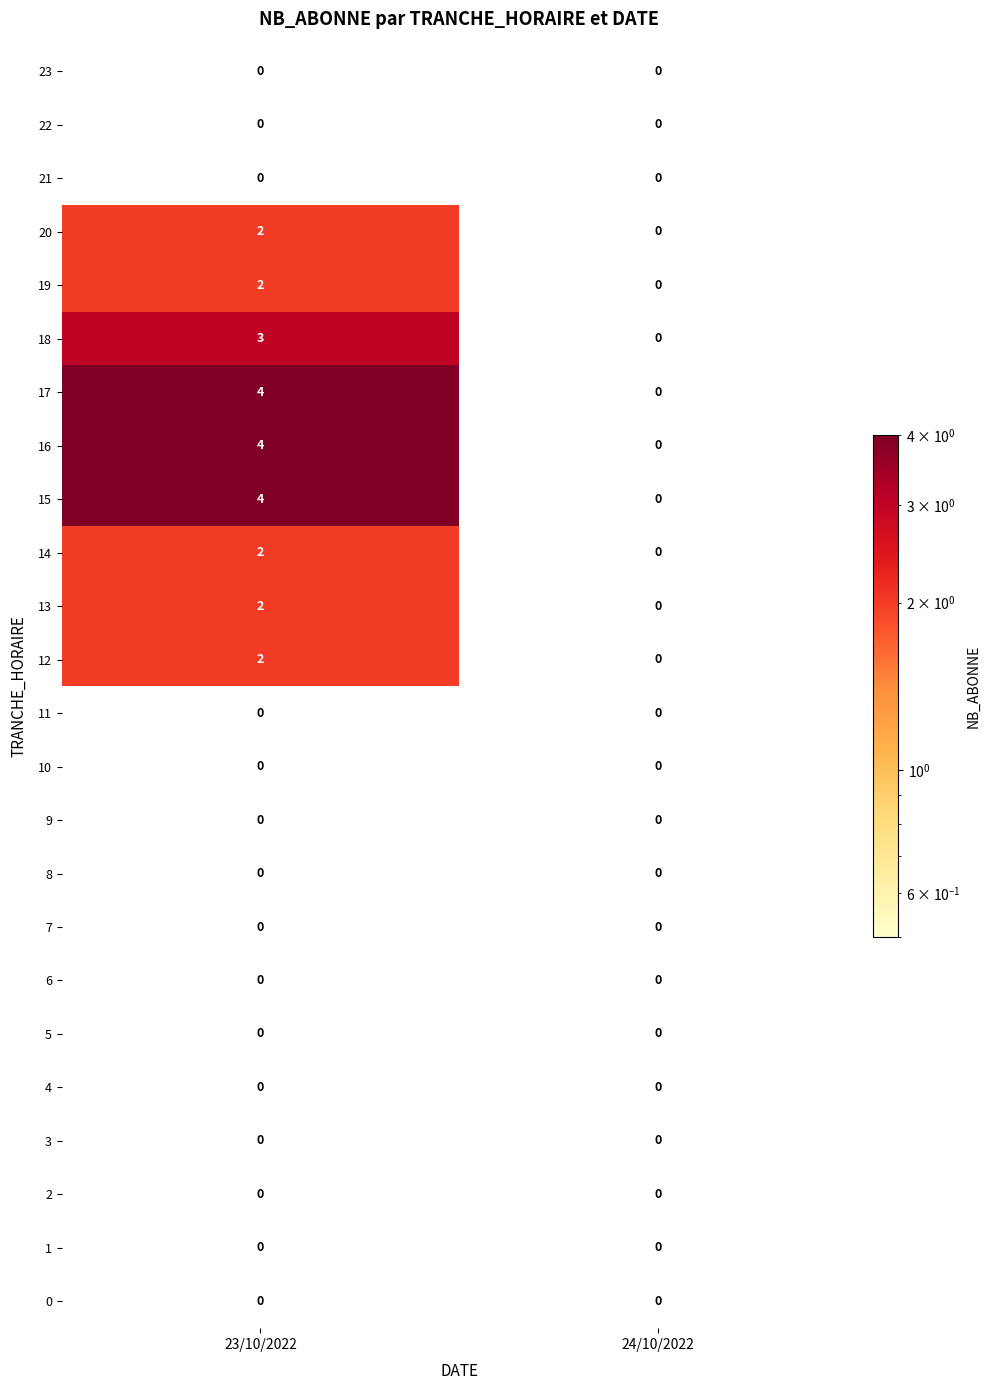

Count the number of categories in the chart.

2